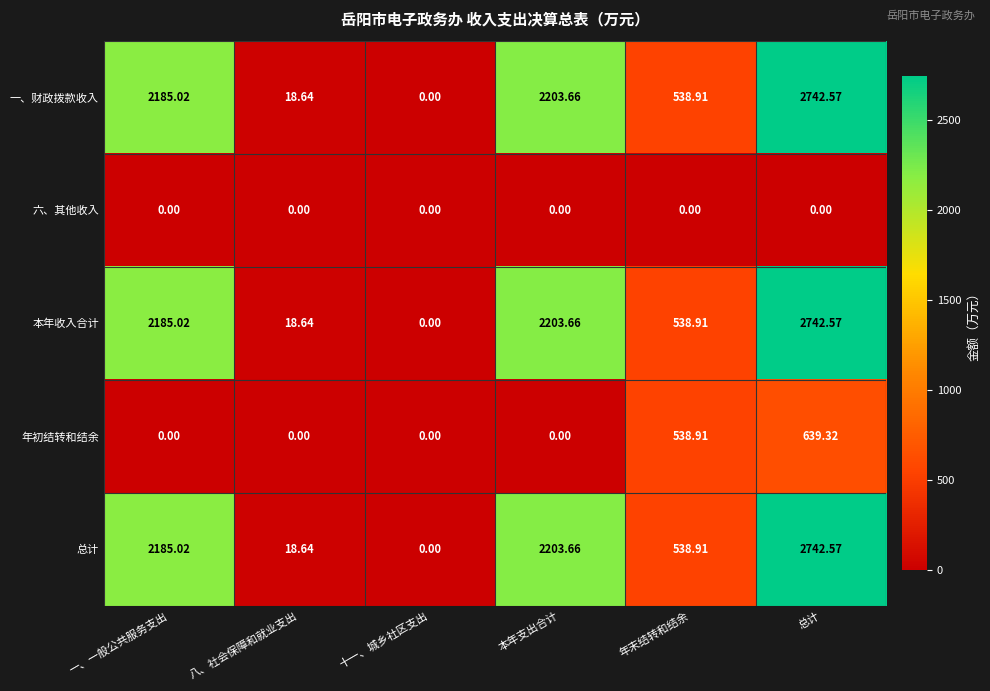

Where is 一、财政拨款收入 nearest to the value 1371?

一、一般公共服务支出